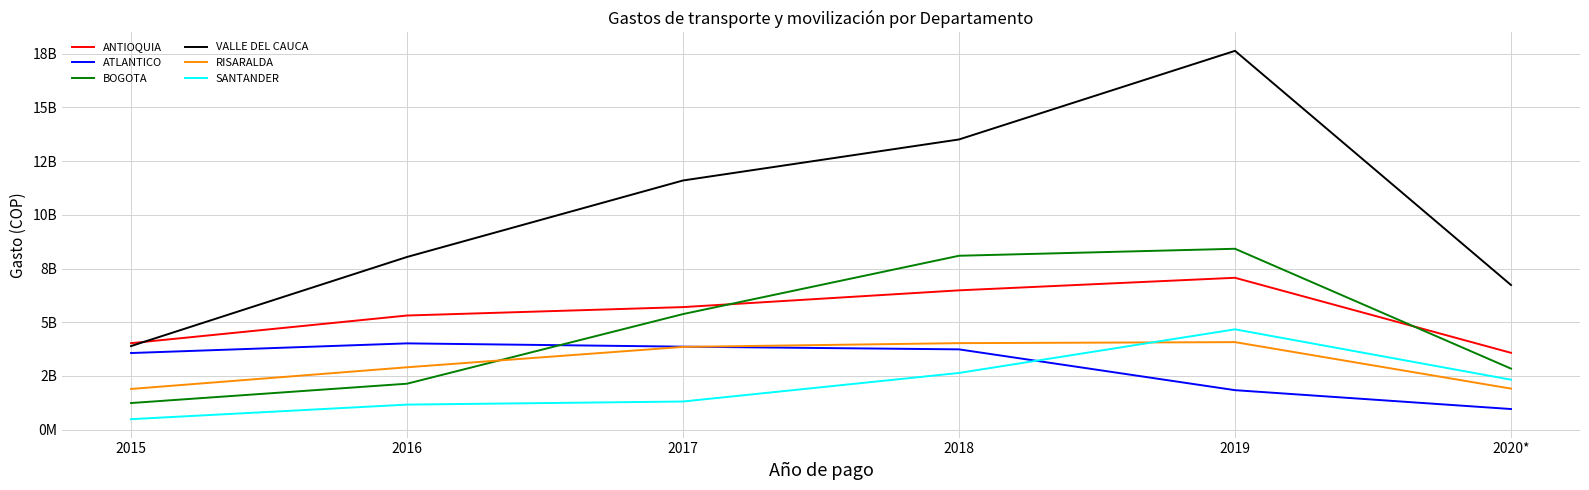

What is the label of the 6th point from the right?

2015